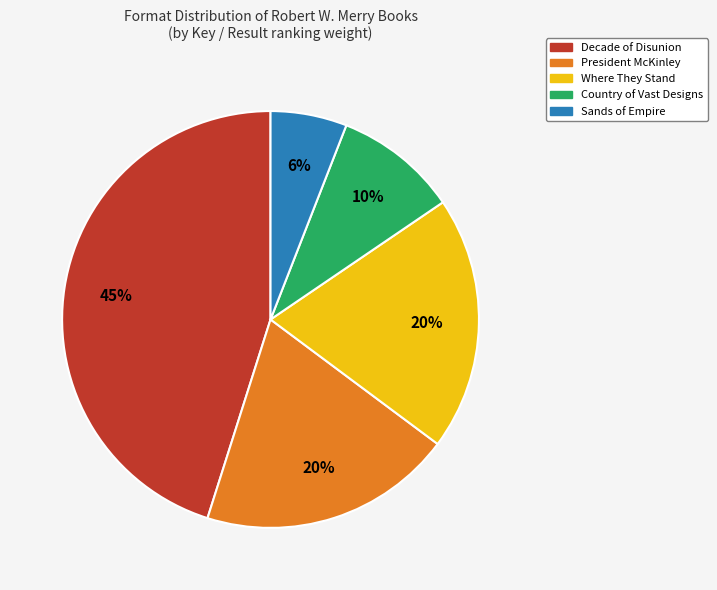

Which category has the biggest portion of the pie?

Decade of Disunion